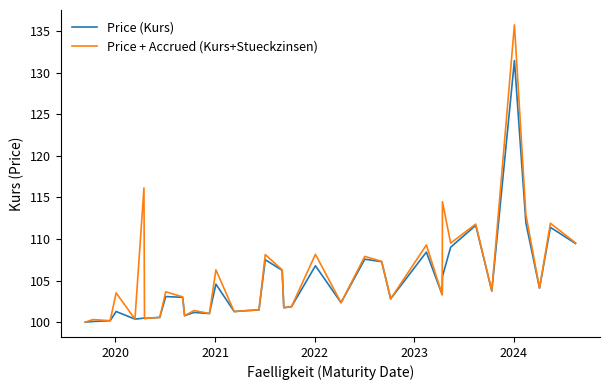

What is the greatest value displayed?

135.8